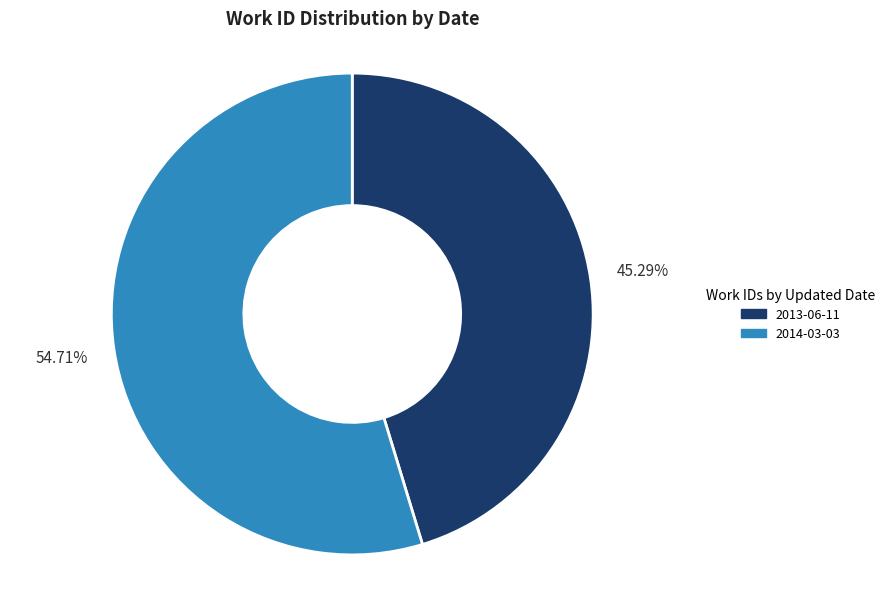

What is the largest slice in the pie chart?

2014-03-03